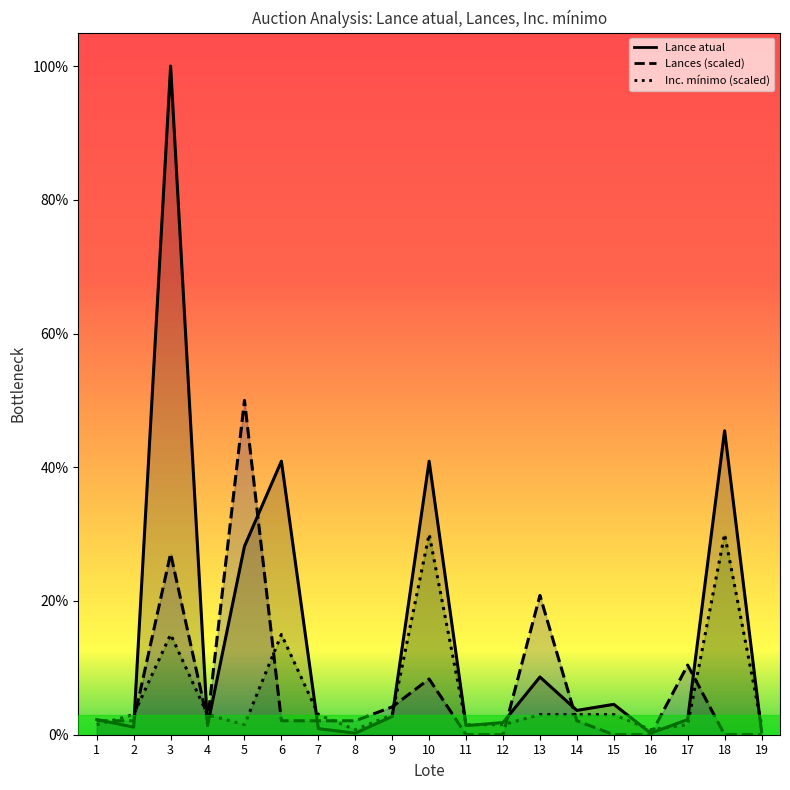

At how many categories does at least one series exceed 0?

19